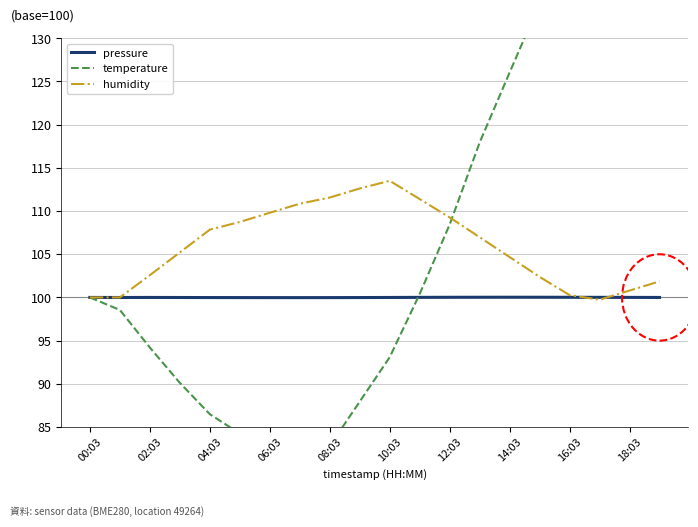

True or false: humidity has a value of 187.3 at 06:03.

False